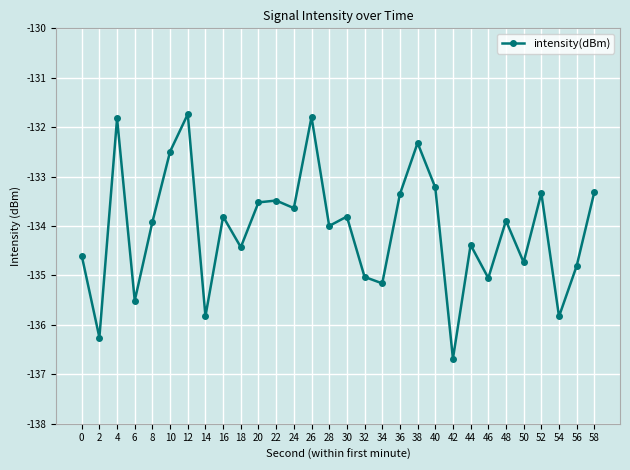

What is the value of the 26th point from the left?

-134.7